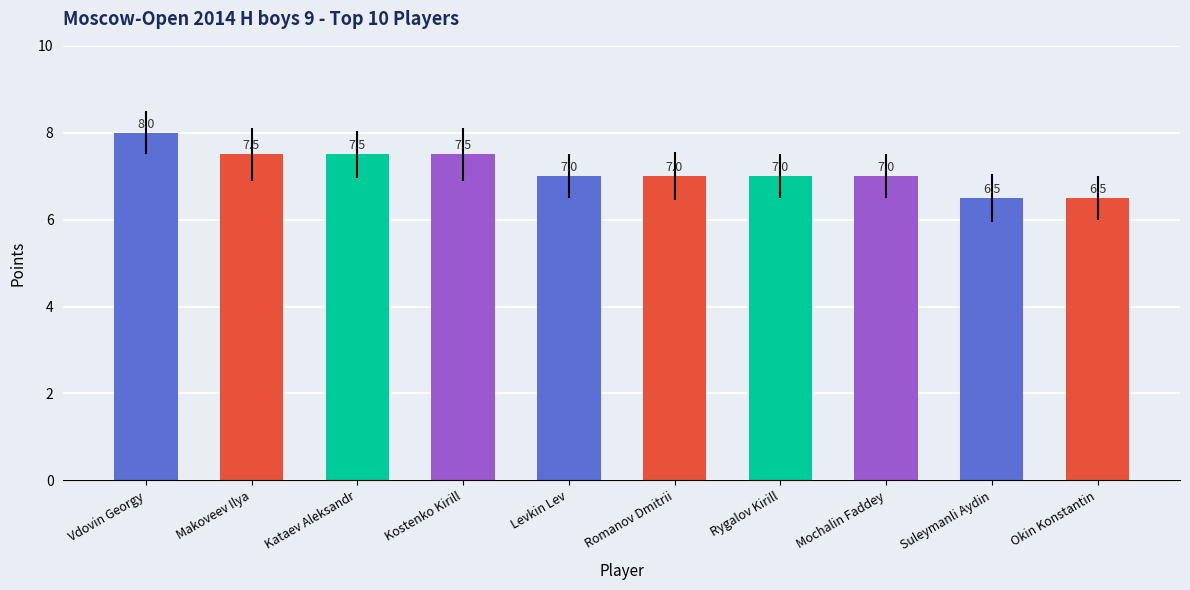

Approximately how many times larger is the value at Levkin Lev compared to Makoveev Ilya?

0.9